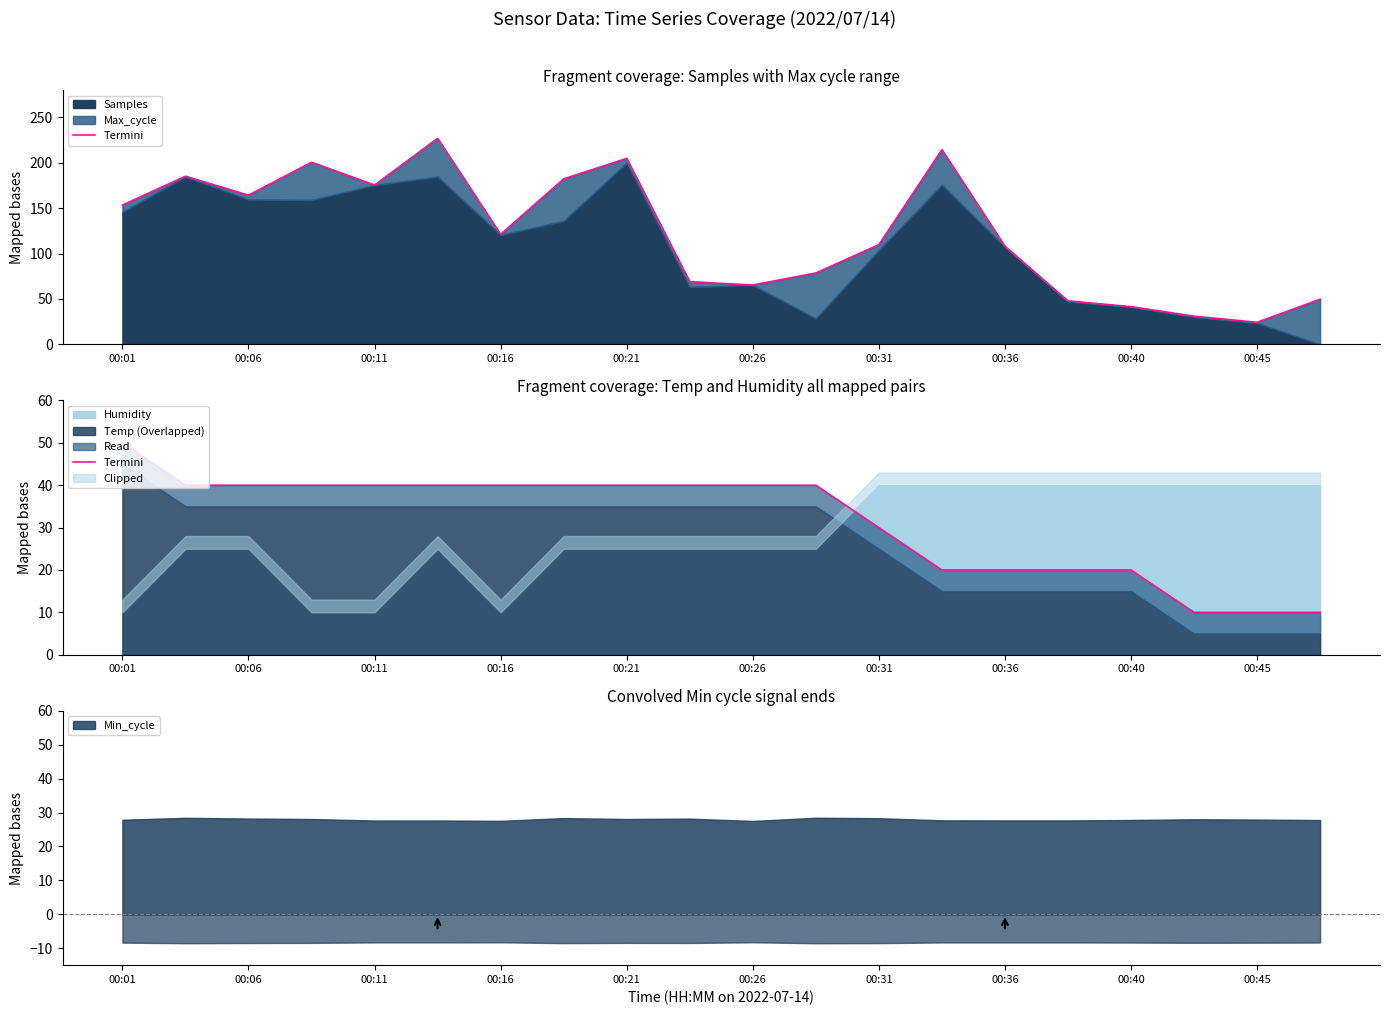

How many values exceed 39?

12